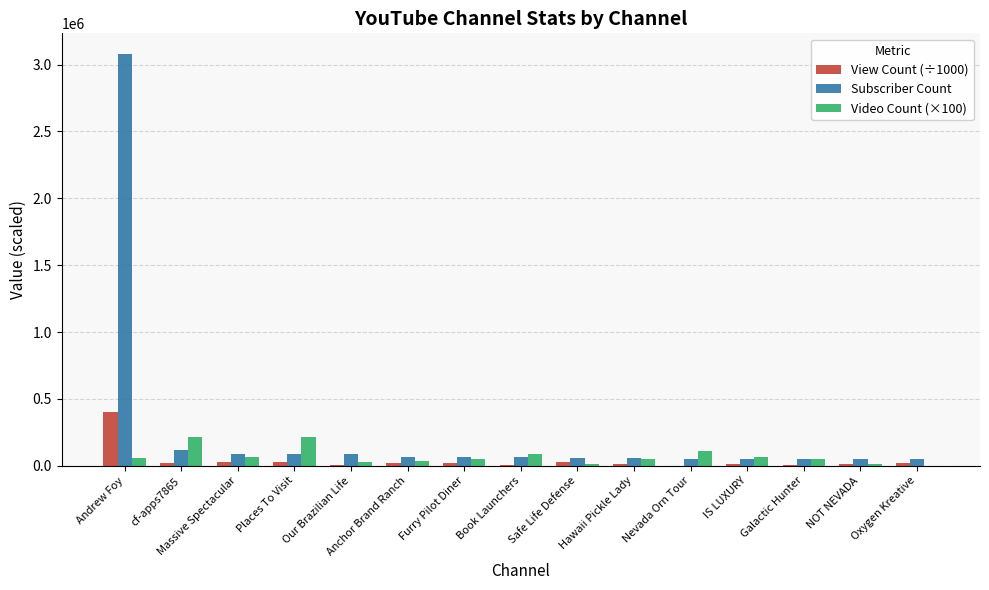

Which series has the largest total across all categories?

Subscriber Count